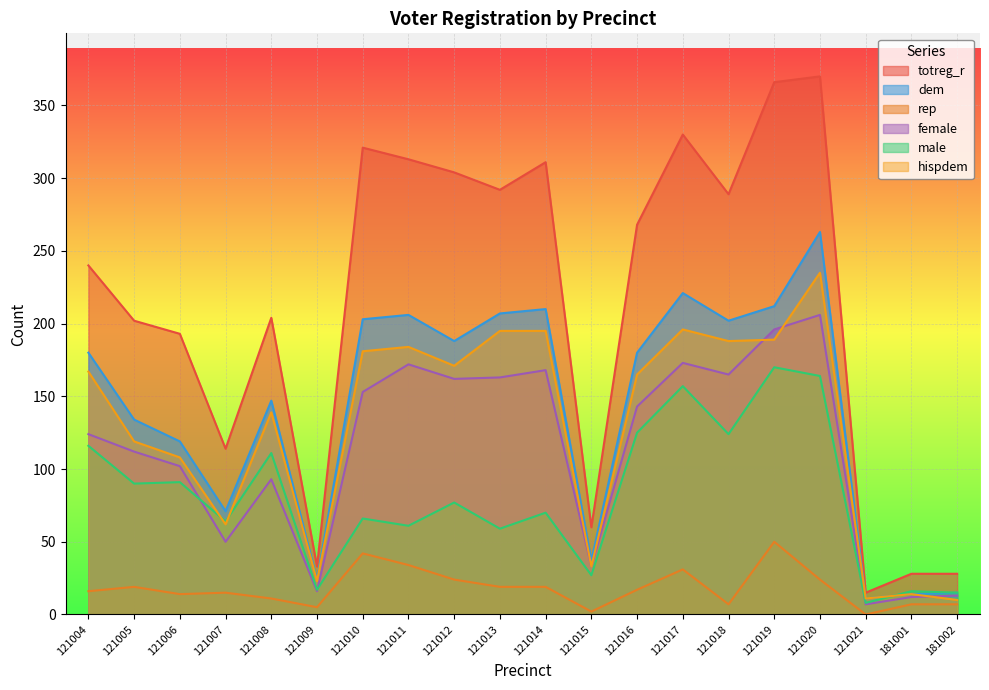

Does the chart display data point markers on the line(s)?

No